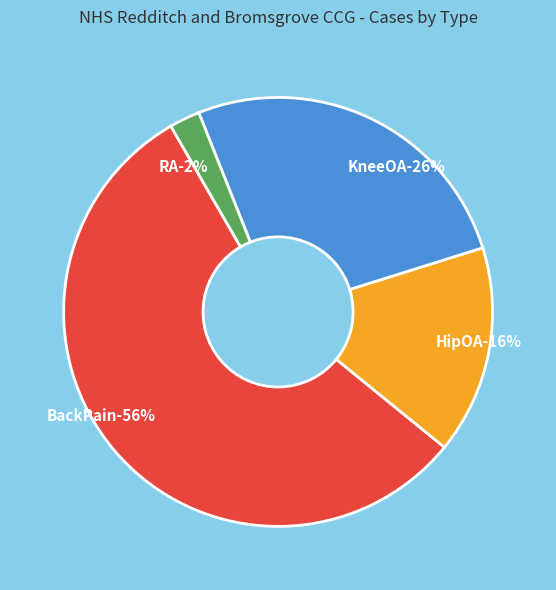

Is there any slice that represents more than half of the pie?

Yes